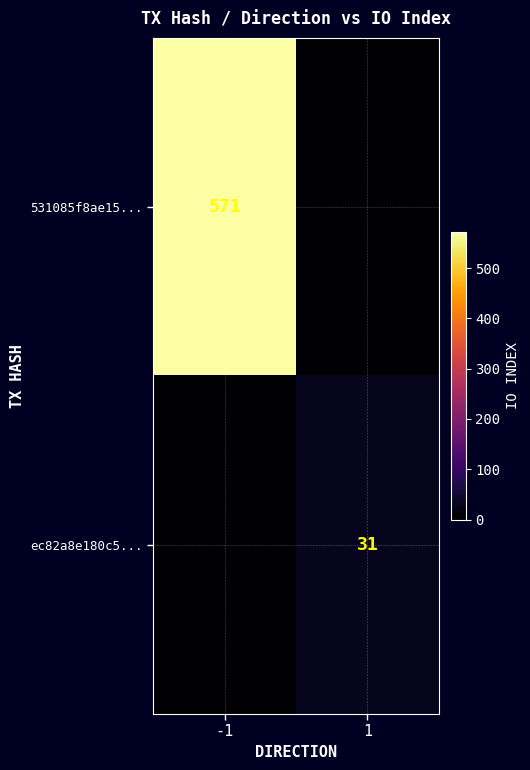

Is the value of 531085f8ae15... at -1 greater than the value of ec82a8e180c5... at 1?

Yes